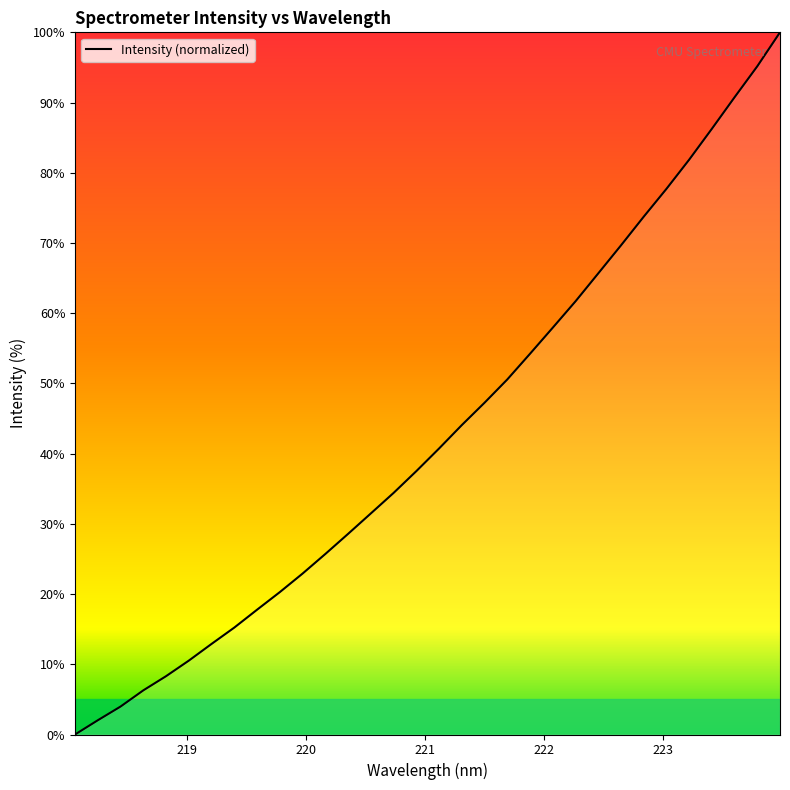

How many distinct data groups are displayed?

1